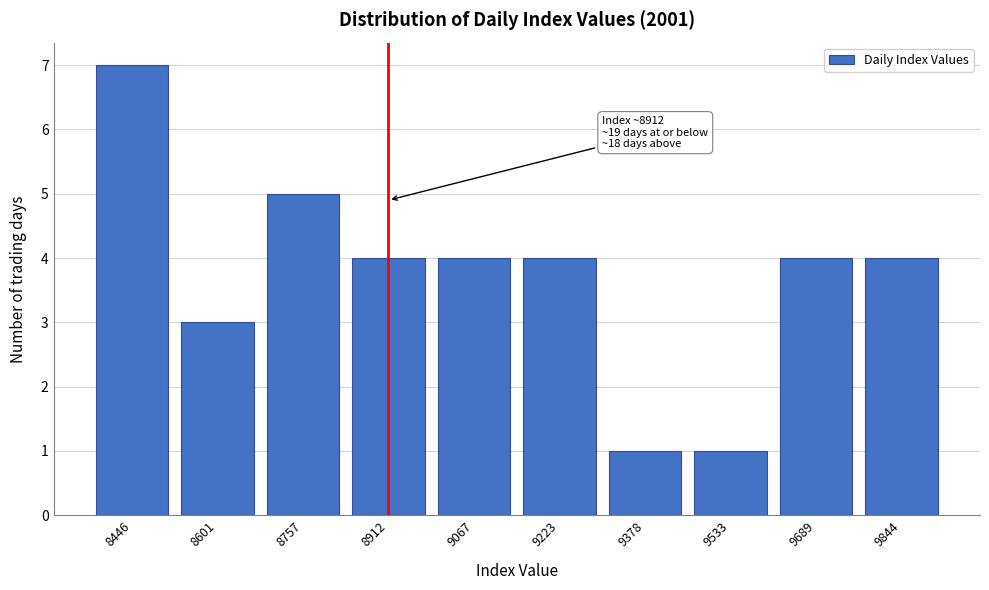

Reading right to left, transcribe all the data shown in this chart.

9844=4	9689=4	9533=1	9378=1	9223=4	9067=4	8912=4	8757=5	8601=3	8446=7